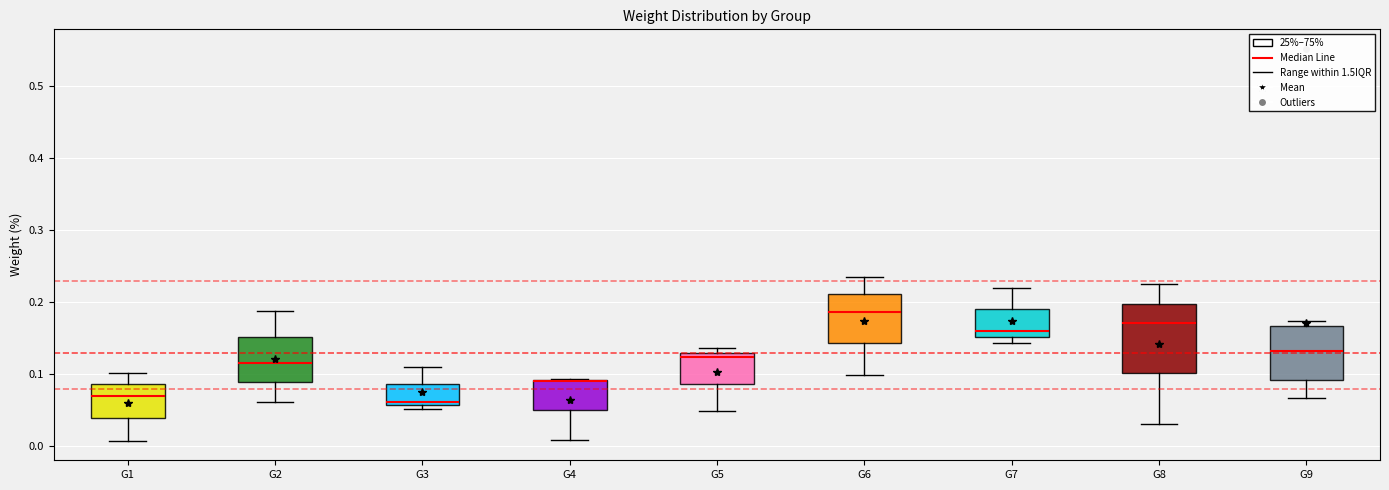

Reading left to right, transcribe this box plot: for each box, give where its median line is, the range the box spans, and where its two whiskers end, as read against the y-axis. The values are not printed on the chart, so give them approximately, as read against the axis.

G1: median 0.07, box 0.04 to 0.09, whiskers 0.01 to 0.10
G2: median 0.12, box 0.09 to 0.15, whiskers 0.06 to 0.19
G3: median 0.06 (just above the box's lower edge), box 0.06 to 0.09, whiskers 0.05 to 0.11
G4: median 0.09 (drawn on the box's upper edge), box 0.05 to 0.09, whiskers 0.01 to 0.09
G5: median 0.12, box 0.09 to 0.13, whiskers 0.05 to 0.14
G6: median 0.19, box 0.14 to 0.21, whiskers 0.10 to 0.24
G7: median 0.16, box 0.15 to 0.19, whiskers 0.14 to 0.22
G8: median 0.17, box 0.10 to 0.20, whiskers 0.03 to 0.23
G9: median 0.13, box 0.09 to 0.17, whiskers 0.07 to 0.17 (just above the box's upper edge)